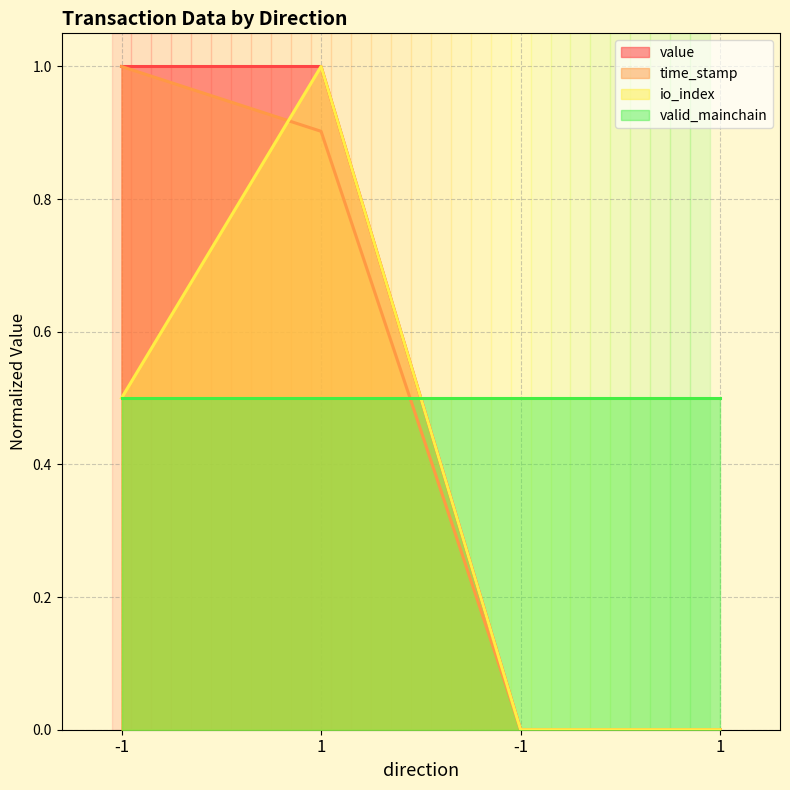

Does the chart display data point markers on the line(s)?

No